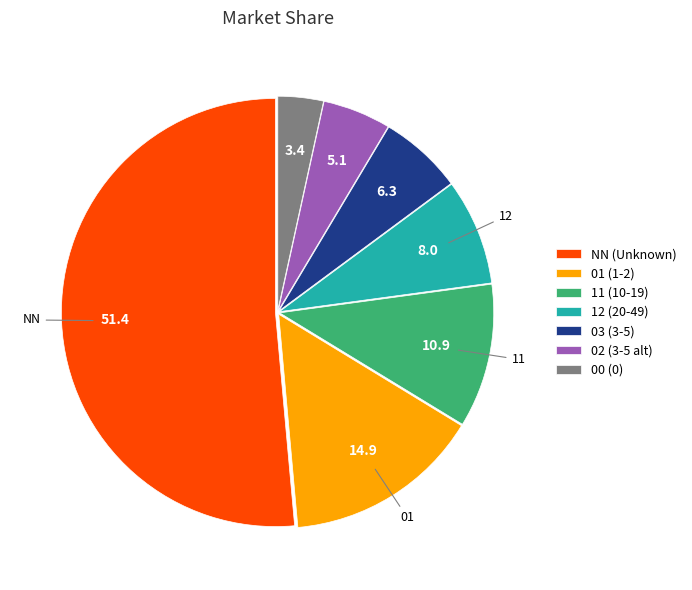

Between NN (Unknown) and 11 (10-19), which is larger?

NN (Unknown)